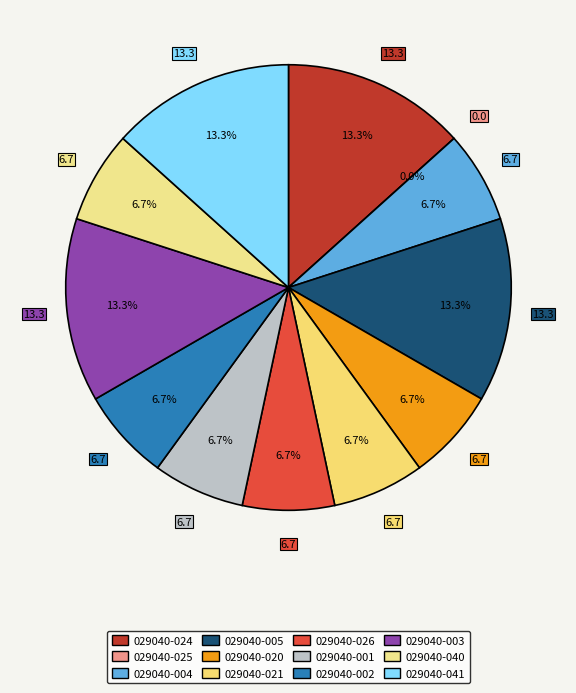

Is there a majority slice in this chart?

No